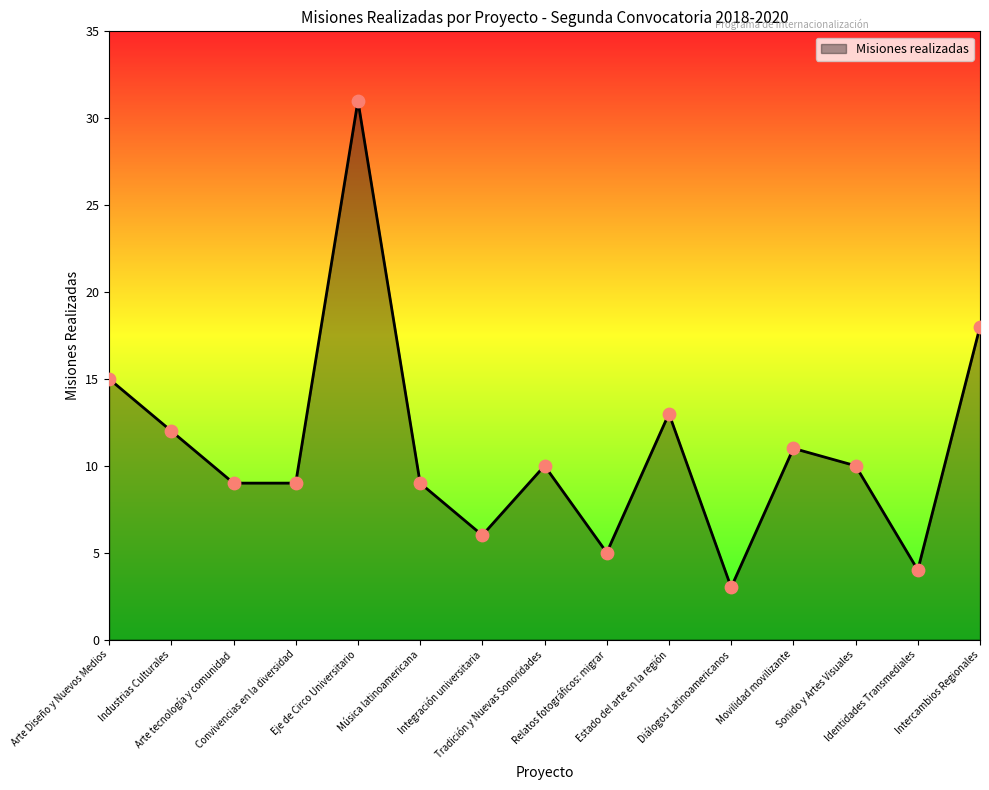

Approximately how many times larger is the value at Relatos fotográficos: migrar compared to Estado del arte en la región?

0.4